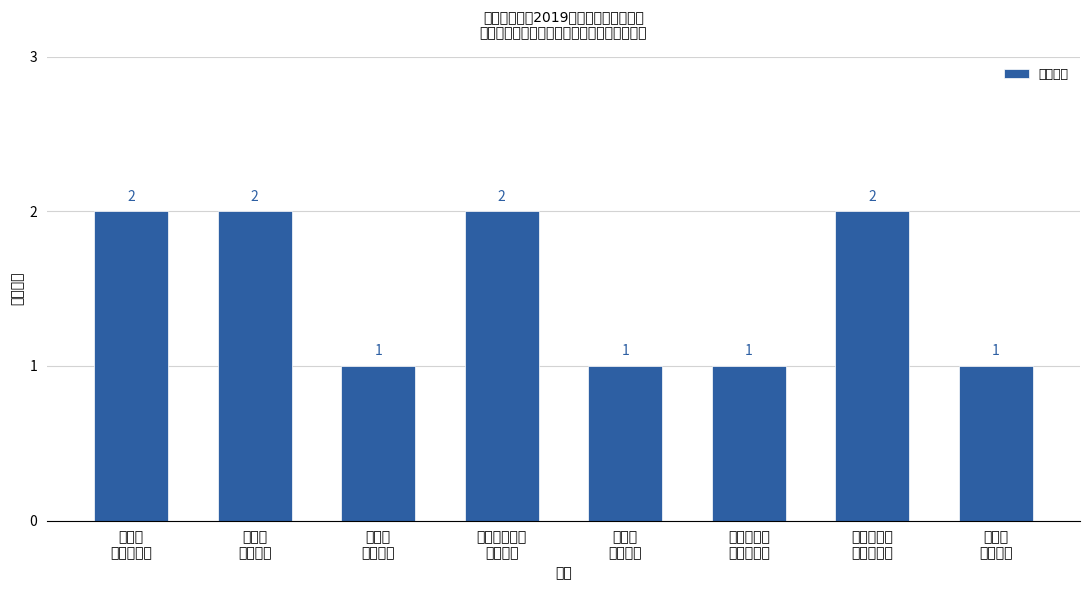

Count the values in the range 1 to 2.

8